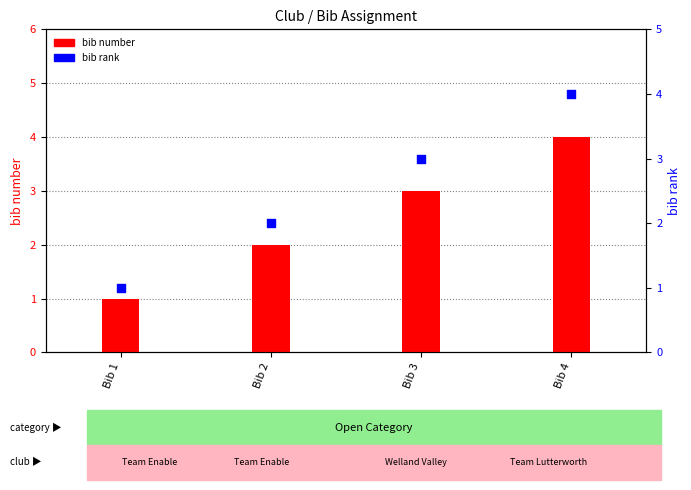

Which series has the largest total across all categories?

bib number